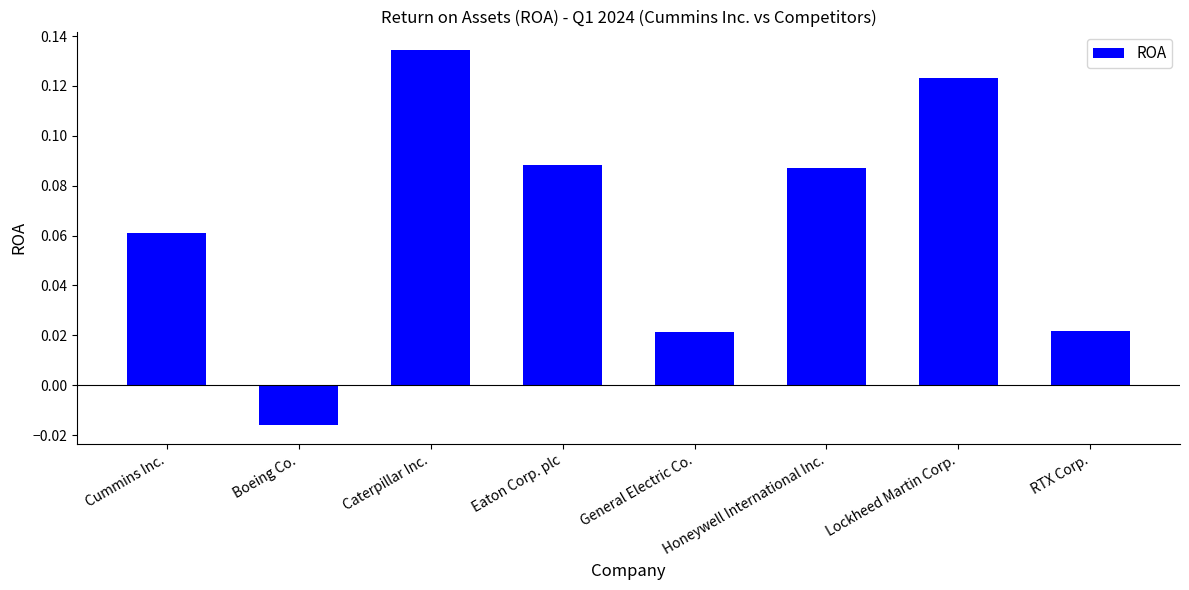

What is the sum of all values?

0.5